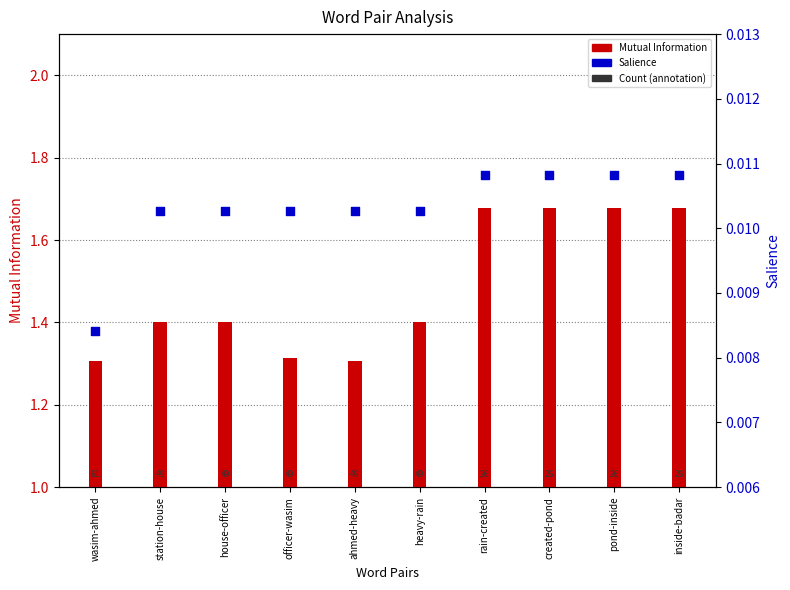

At how many categories does at least one series exceed 0?

10